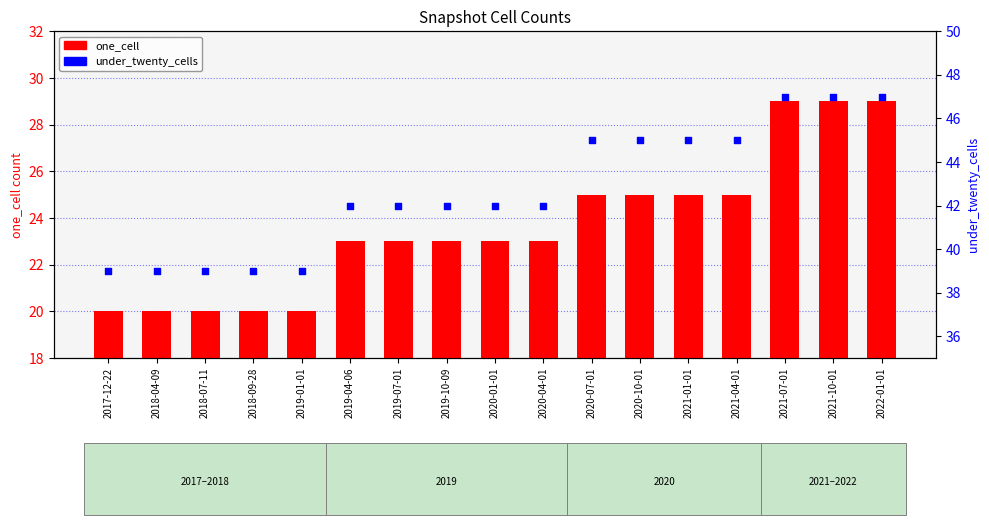

Is the value of under_twenty_cells at 2021-01-01 greater than the value of one_cell at 2020-10-01?

Yes